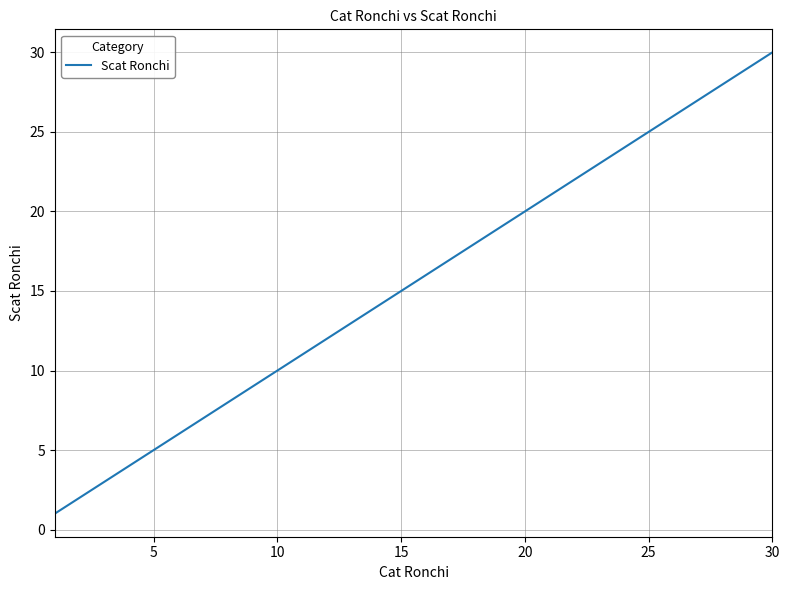

Is this an area chart (filled region under the line)?

No